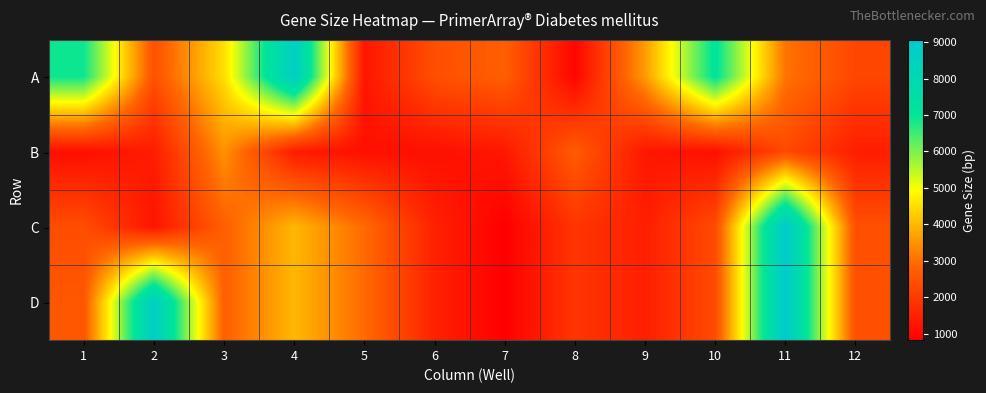

Reading right to left, list all the values displayed in this chart.

A: 12=2245	11=3080	10=7109	9=3617	8=941	7=2741	6=2419	5=1272	4=8733	3=4507	2=2460	1=6900
B: 12=1435	11=2319	10=1158	9=1301	8=2679	7=1312	6=1152	5=1157	4=1388	3=3485	2=1412	1=1122
C: 12=2439	11=9059	10=2347	9=1450	8=1909	7=822	6=1498	5=2943	4=3992	3=2755	2=1240	1=2396
D: 12=2439	11=9059	10=2347	9=1450	8=1909	7=822	6=1498	5=2943	4=3992	3=2755	2=8743	1=2573